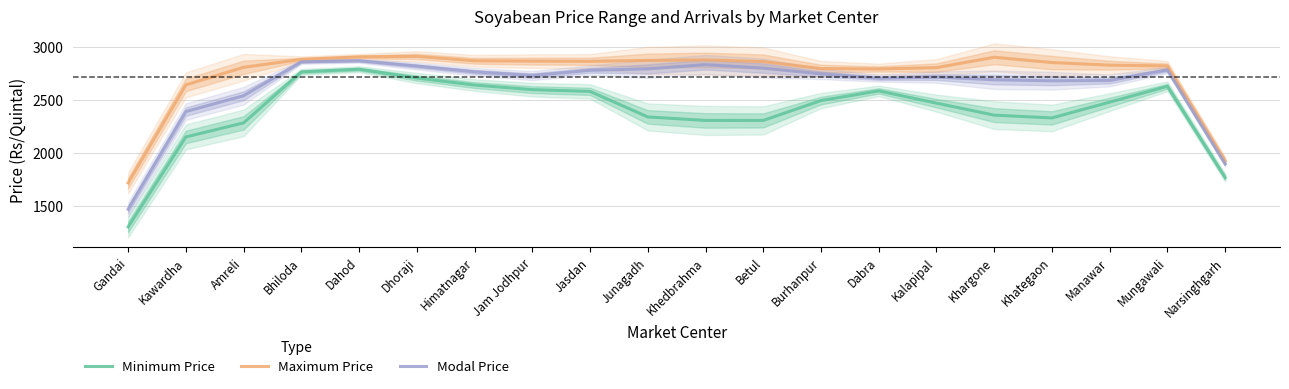

Which series has the largest range (max minus min)?

Minimum Price